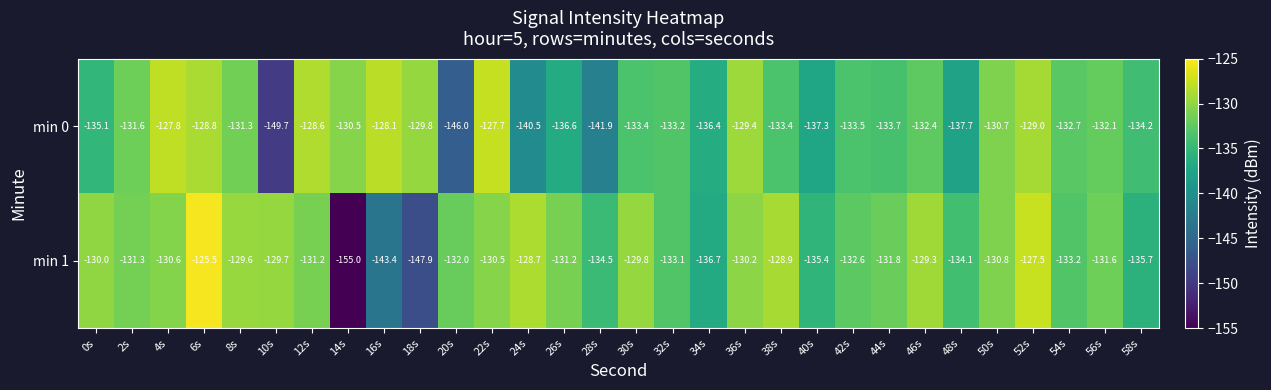

Is the value of min 0 at 50s greater than the value of min 1 at 54s?

Yes